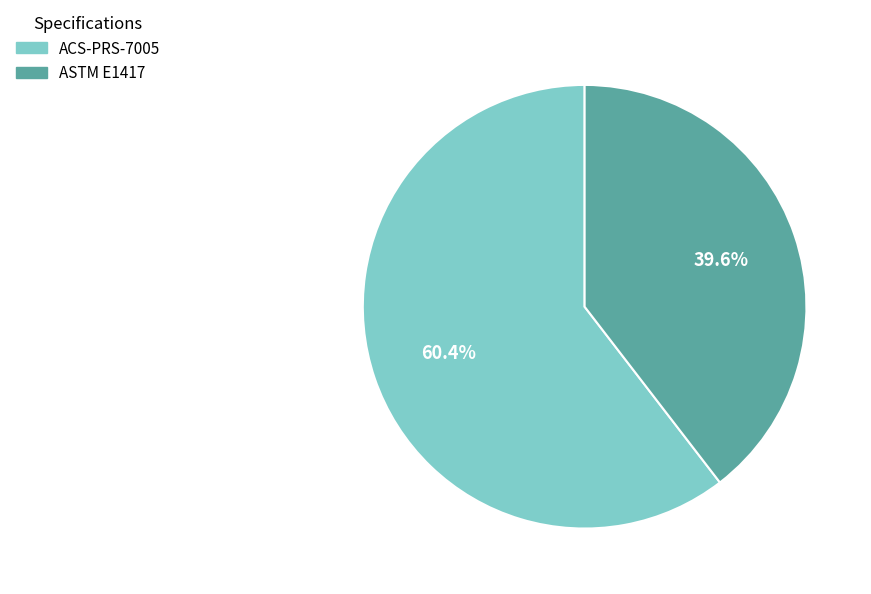

True or false: ACS-PRS-7005 accounts for 67% of the total.

False